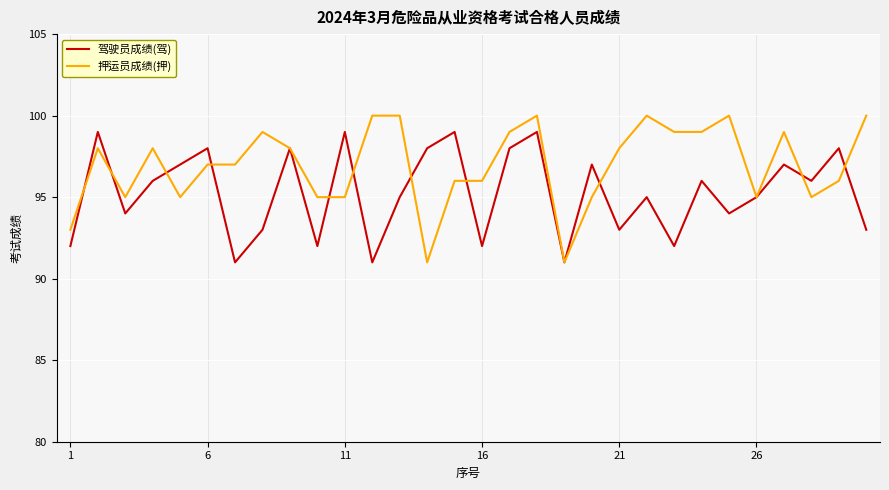

List the series in order of their overall mean, lowest first.

驾驶员成绩(驾), 押运员成绩(押)